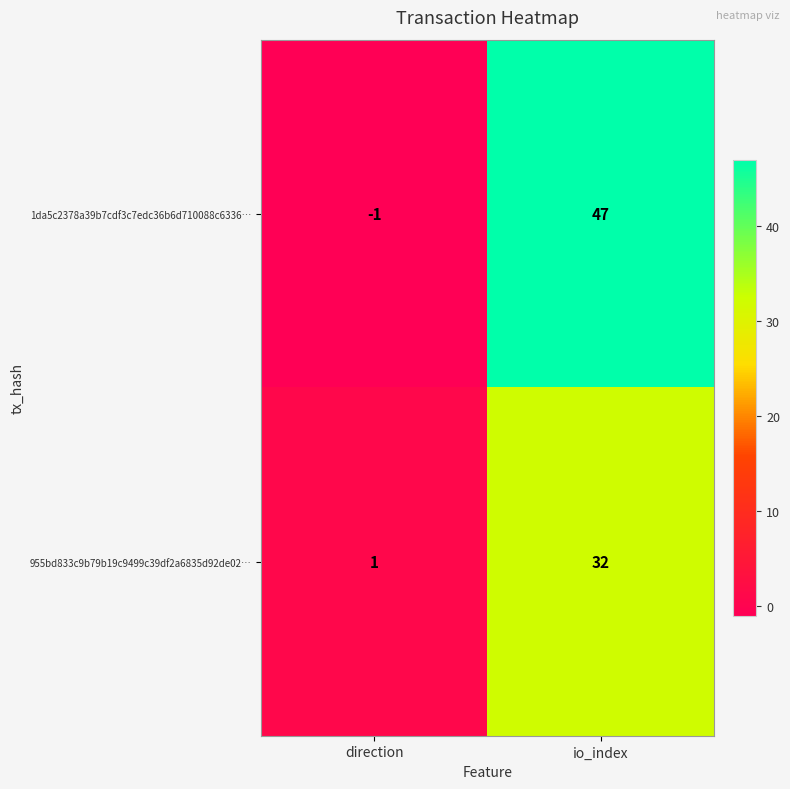

Where is 955bd833c9b79b19c9499c39df2a6835d92de02… nearest to the value 16?

direction